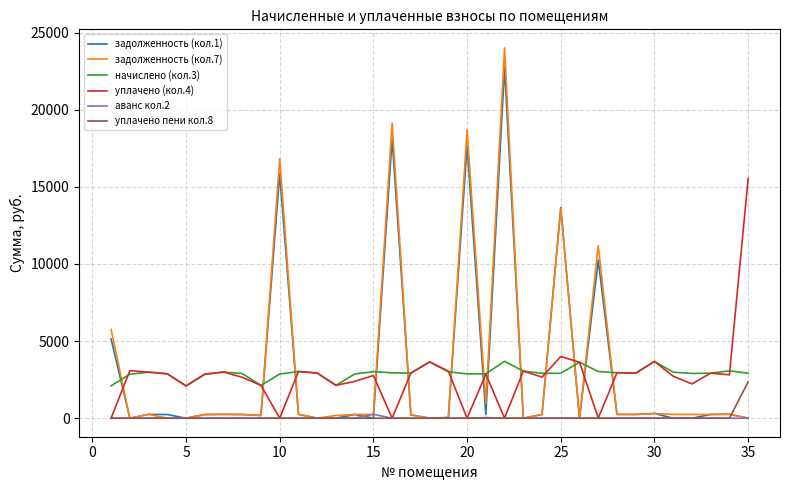

Rank the series by their maximum value, from lowest to highest.

аванс кол.2, уплачено пени кол.8, начислено (кол.3), уплачено (кол.4), задолженность (кол.1), задолженность (кол.7)